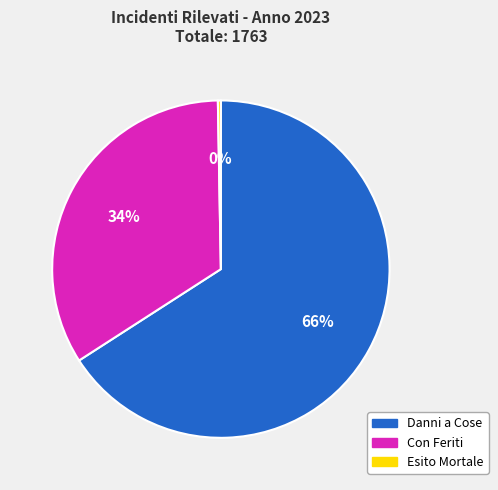

True or false: Esito Mortale accounts for 0% of the total.

True